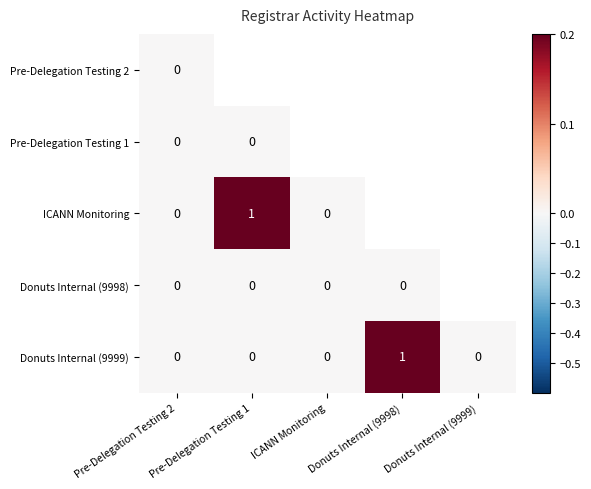

The value of Donuts Internal (9999) at ICANN Monitoring is 0. True or false?

True